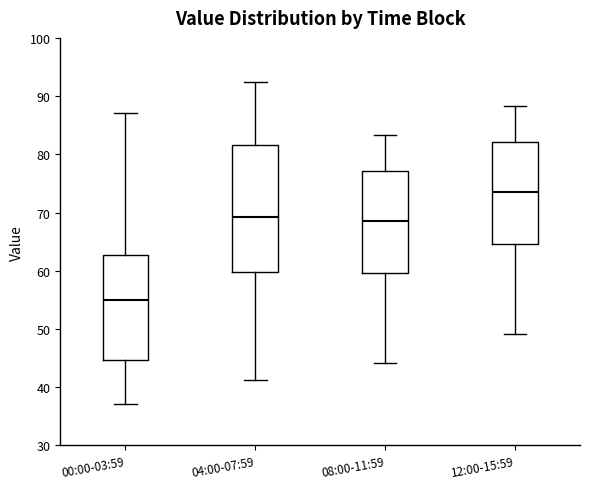

Where does the lower whisker of the box for 04:00-07:59 end on the y-axis? The values are not printed on the chart, so give them approximately, as read against the axis.

41